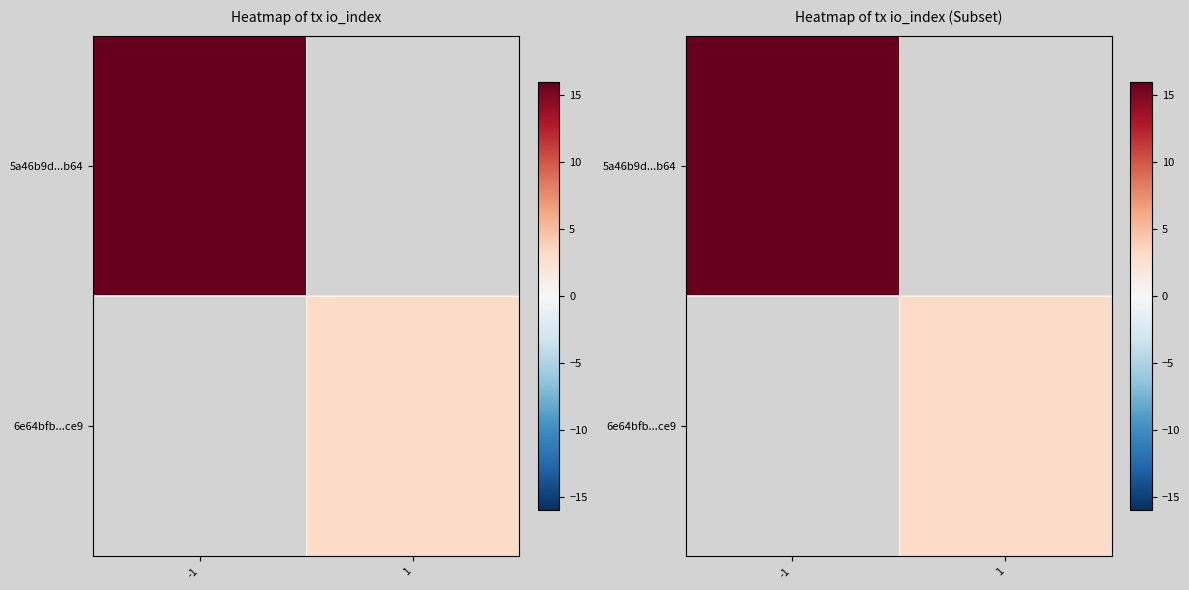

How many categories are shown in the chart?

2